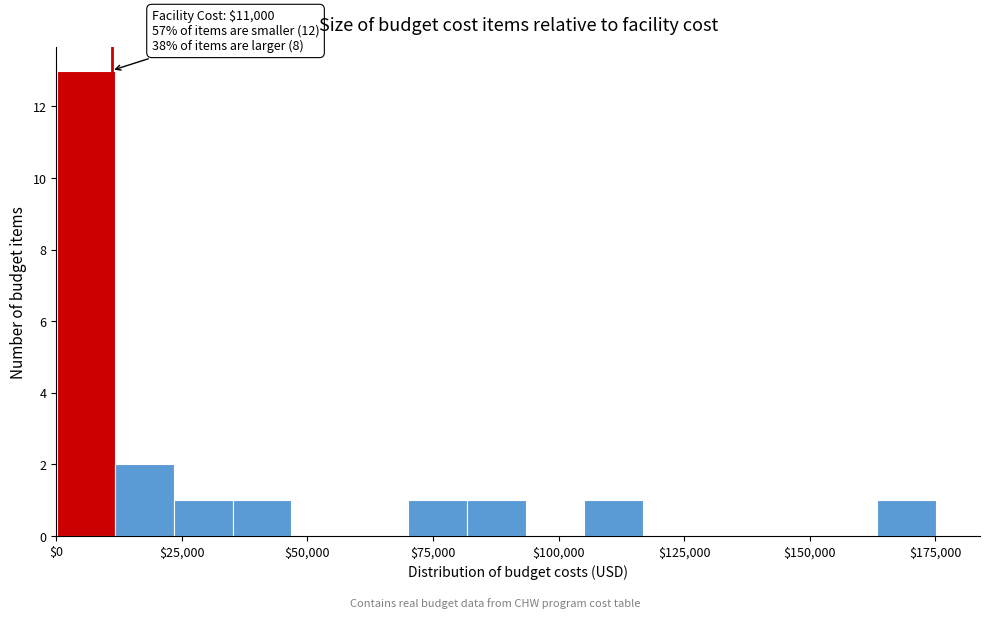

Read against the x-axis, roughly where is the centre of the tallest bar?

5000